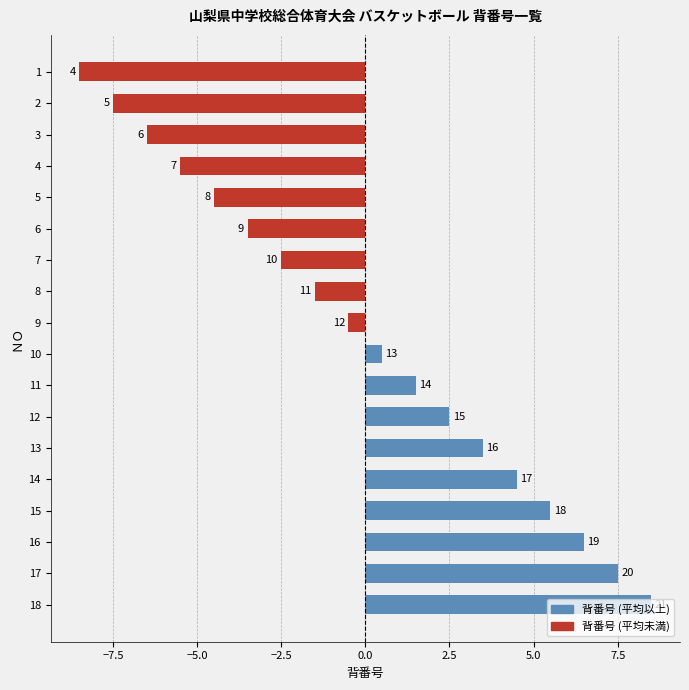

How many bars are there in total?

18